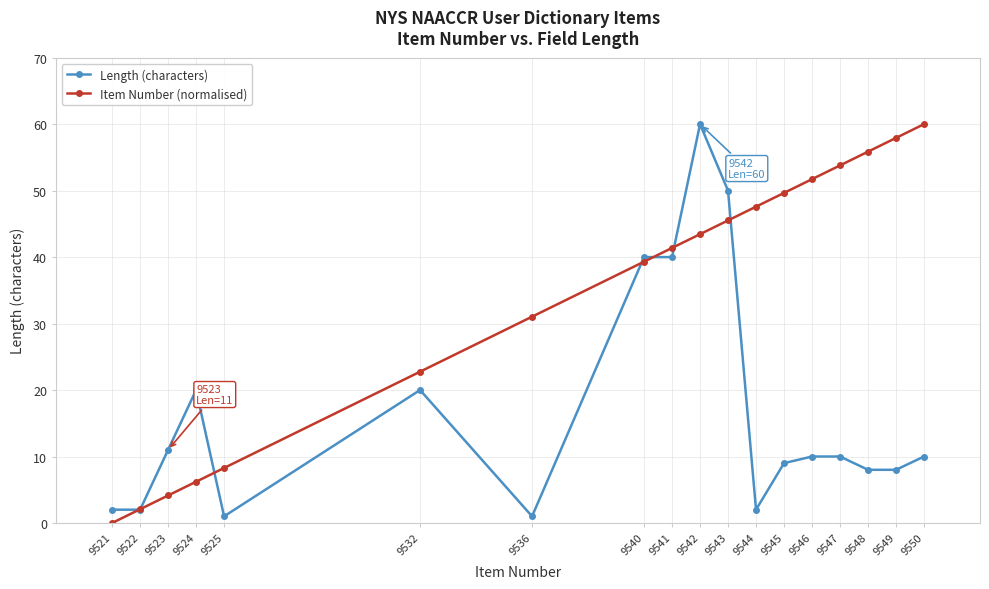

Reading left to right, transcribe all the data shown in this chart.

Length (characters): 9521=2.0	9522=2.0	9523=11.0	9524=20.0	9525=1.0	9532=20.0	9536=1.0	9540=40.0	9541=40.0	9542=60.0	9543=50.0	9544=2.0	9545=9.0	9546=10.0	9547=10.0	9548=8.0	9549=8.0	9550=10.0
Item Number (normalised): 9521=0.0	9522=2.1	9523=4.1	9524=6.2	9525=8.3	9532=22.8	9536=31.0	9540=39.3	9541=41.4	9542=43.4	9543=45.5	9544=47.6	9545=49.7	9546=51.7	9547=53.8	9548=55.9	9549=57.9	9550=60.0